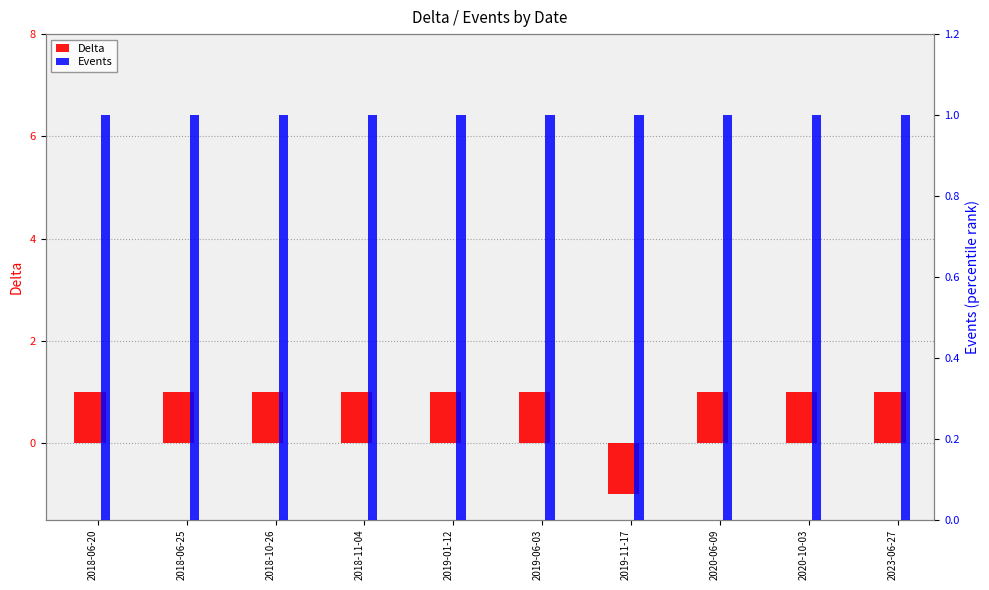

The Events series shows 0 at 2018-06-25. True or false?

False